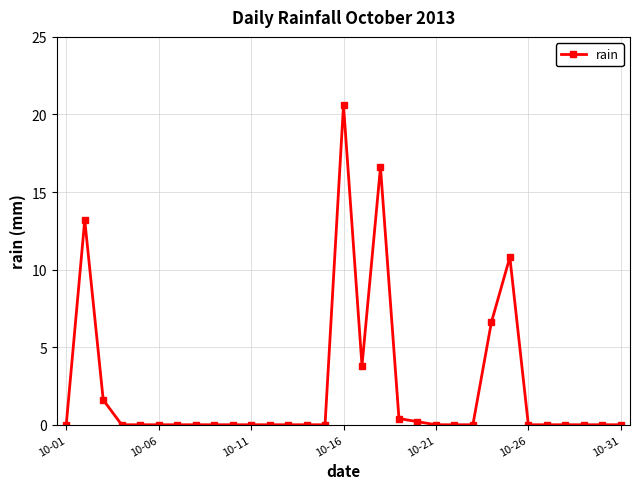

True or false: the data has more than 1 interior local peaks.

True